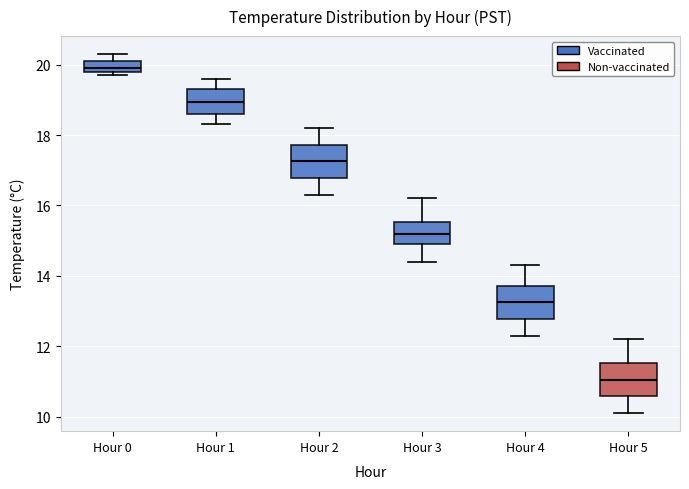

Reading left to right, read every box against the y-axis: the position of its median line, the range the box covers, and the ends of its whiskers. The values are not printed on the chart, so give them approximately, as read against the axis.

Hour 0: median 20.0, box 19.8 to 20.2, whiskers 19.8 (just below the box's lower edge) to 20.4
Hour 1: median 19.0, box 18.6 to 19.4, whiskers 18.4 to 19.6
Hour 2: median 17.2, box 16.8 to 17.8, whiskers 16.4 to 18.2
Hour 3: median 15.2, box 15.0 to 15.6, whiskers 14.4 to 16.2
Hour 4: median 13.2, box 12.8 to 13.8, whiskers 12.4 to 14.4
Hour 5: median 11.0, box 10.6 to 11.6, whiskers 10.2 to 12.2